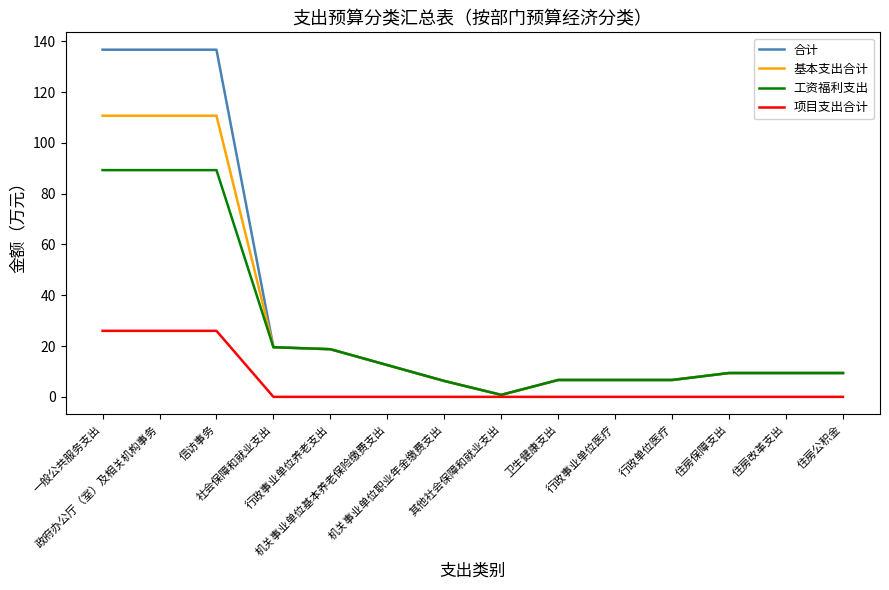

What is the maximum value for 项目支出合计?

26.0